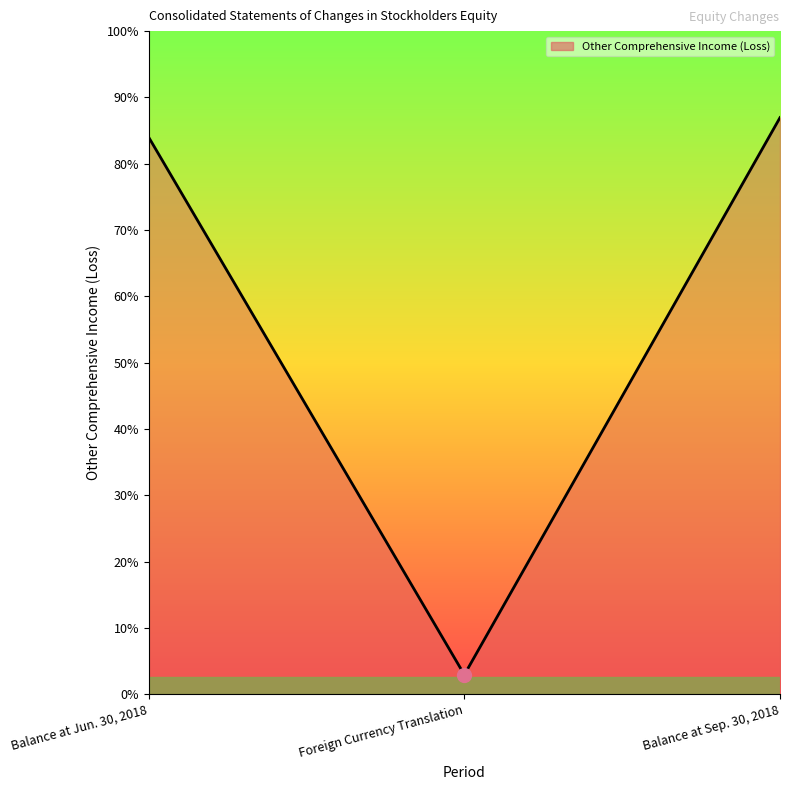

Which has a higher value, Balance at Sep. 30, 2018 or Foreign Currency Translation?

Balance at Sep. 30, 2018